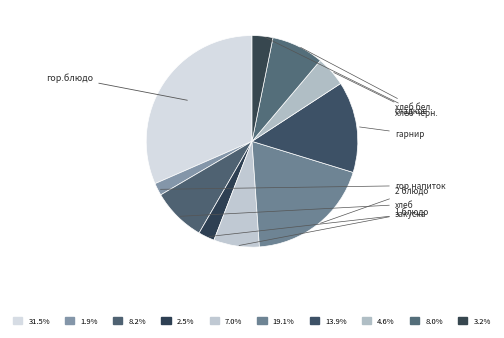

Is it true that 1 блюдо is 7% of the pie?

True